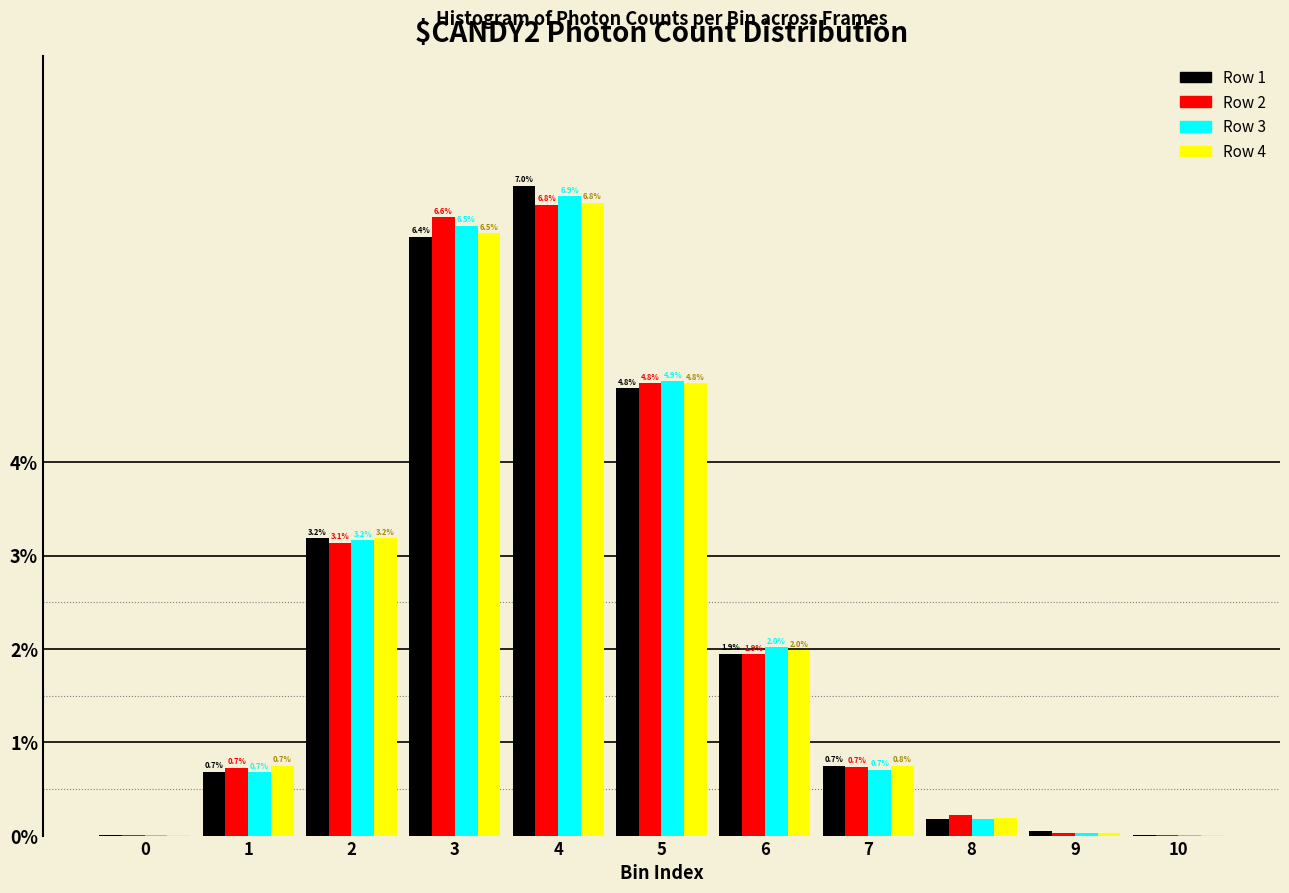

Which series has the largest total across all categories?

Row 3